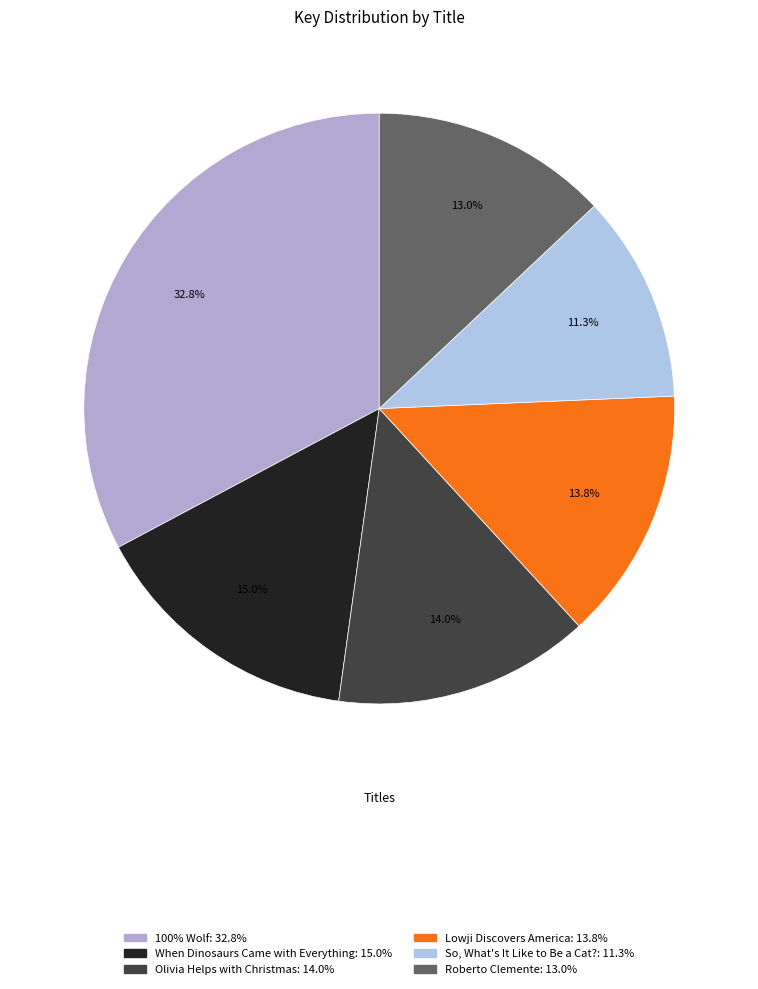

Combined, do Roberto Clemente and 100% Wolf account for over 50%?

No